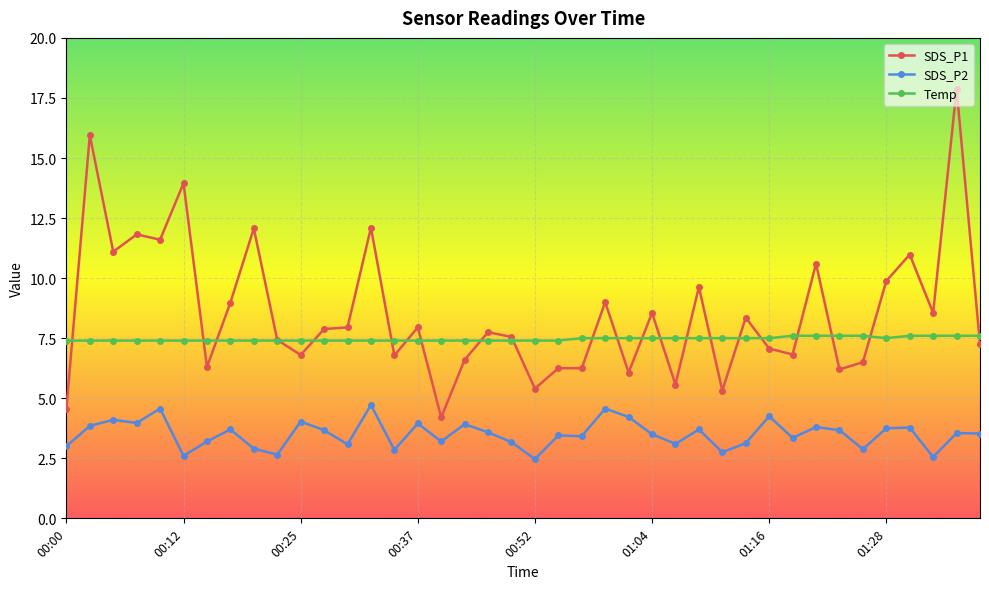

Count the number of data series in this chart.

3